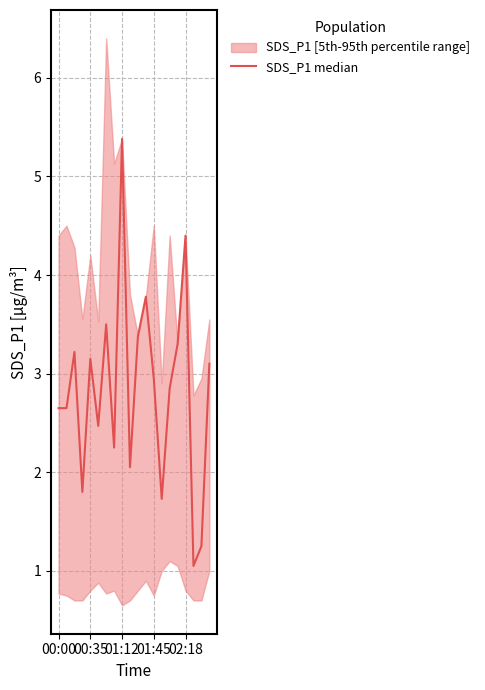

The chart shows a value of 4.4 at 02:18. True or false?

True